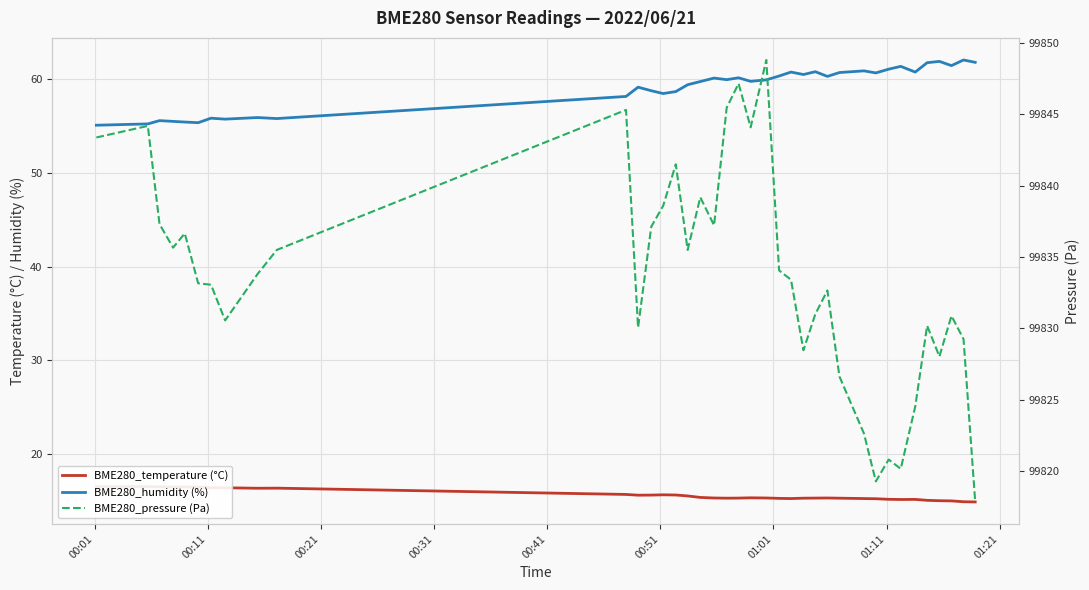

What are all the series names shown in the legend?

BME280_temperature (°C), BME280_humidity (%), BME280_pressure (Pa)